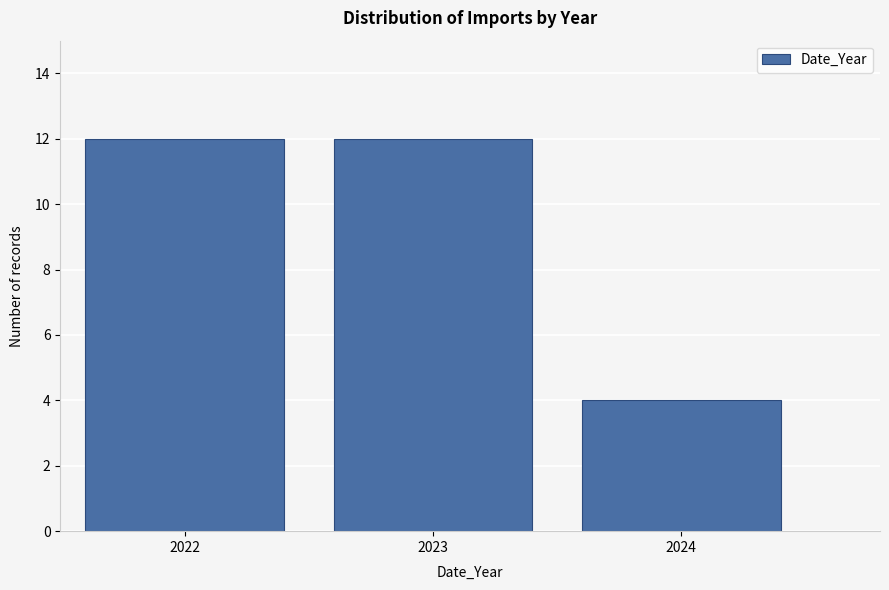

Reading left to right, list all the values displayed in this chart.

12	12	4